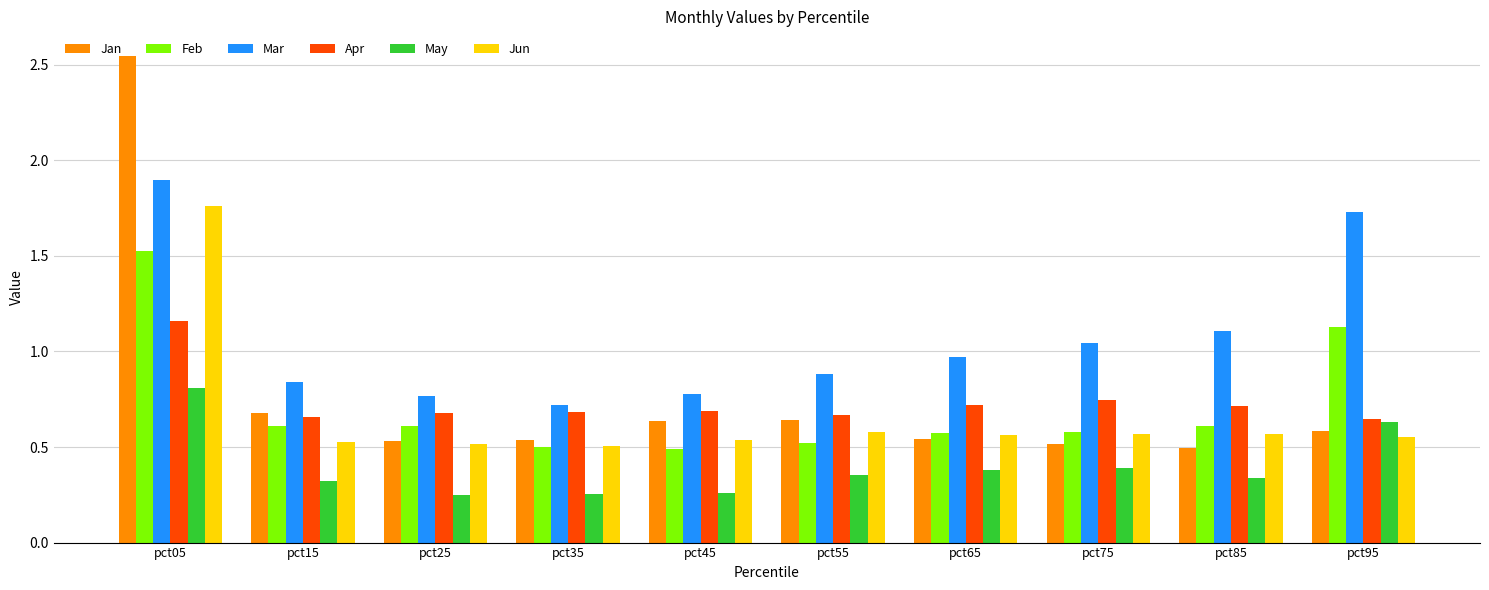

What is the sum of all Jun values?

6.7